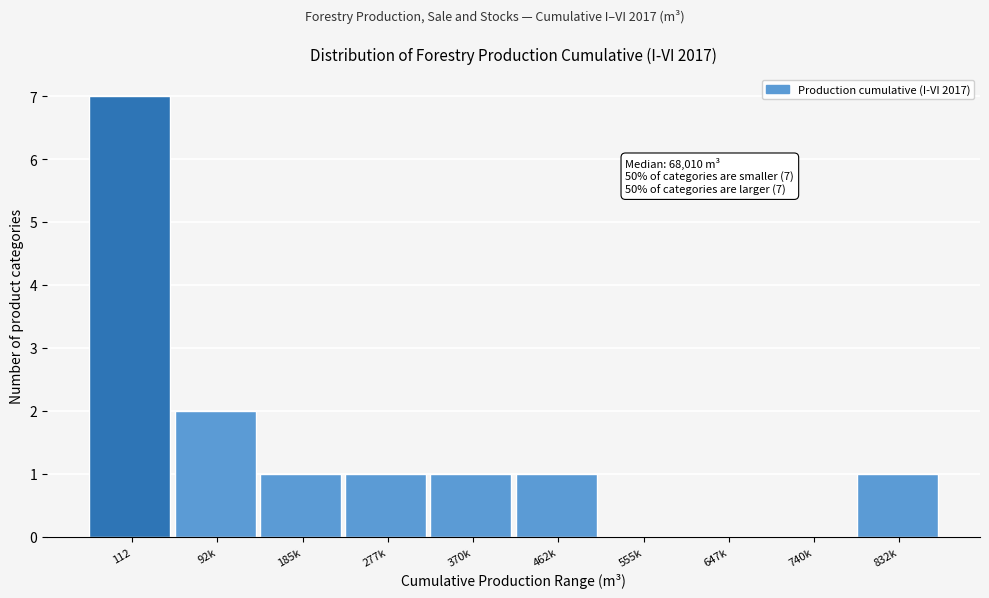

Reading left to right, transcribe all the data shown in this chart.

112=7	92k=2	185k=1	277k=1	370k=1	462k=1	555k=0	647k=0	740k=0	832k=1